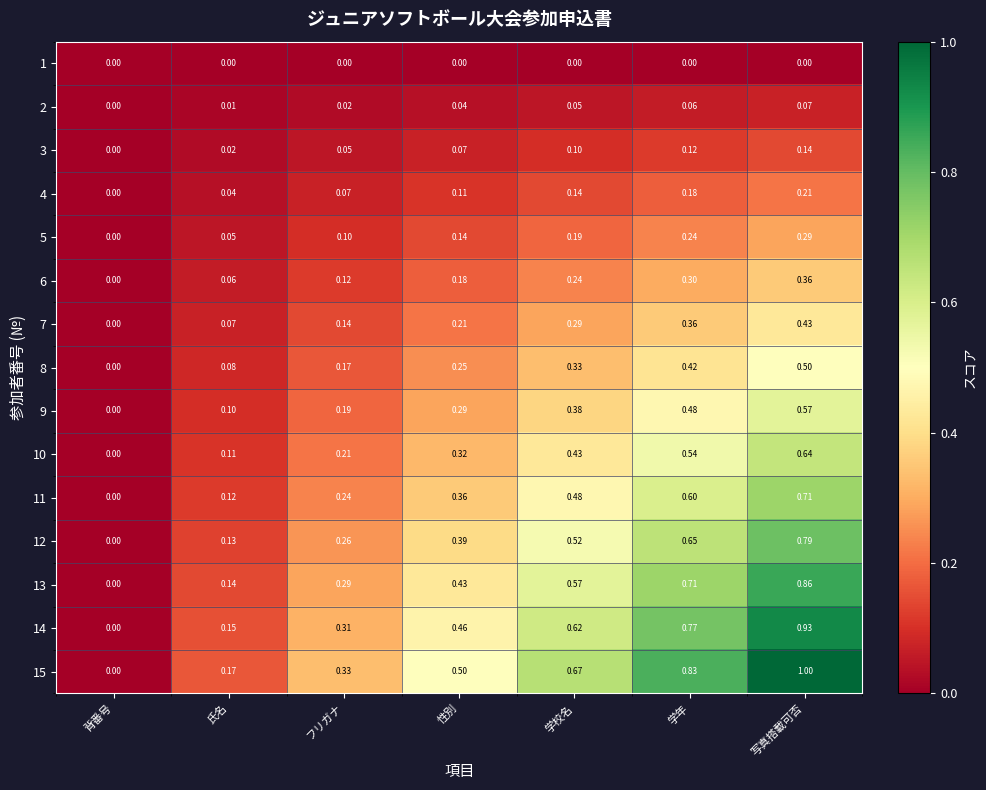

Which series has the largest total across all categories?

15